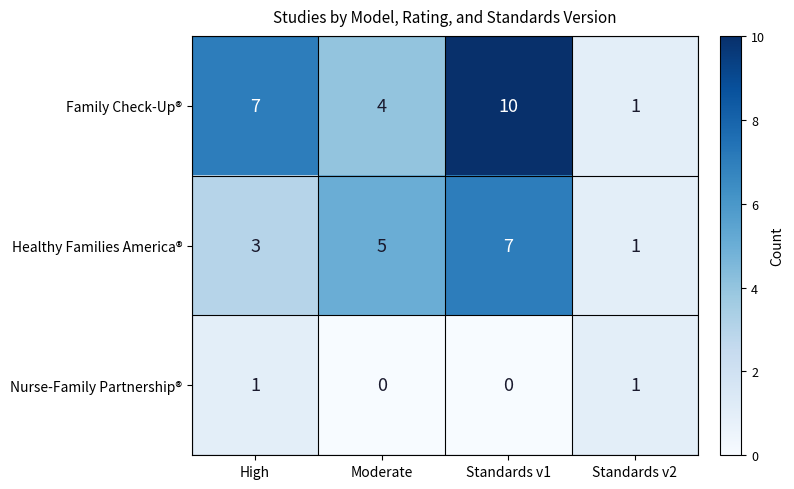

Which series has the largest total across all categories?

Family Check-Up®